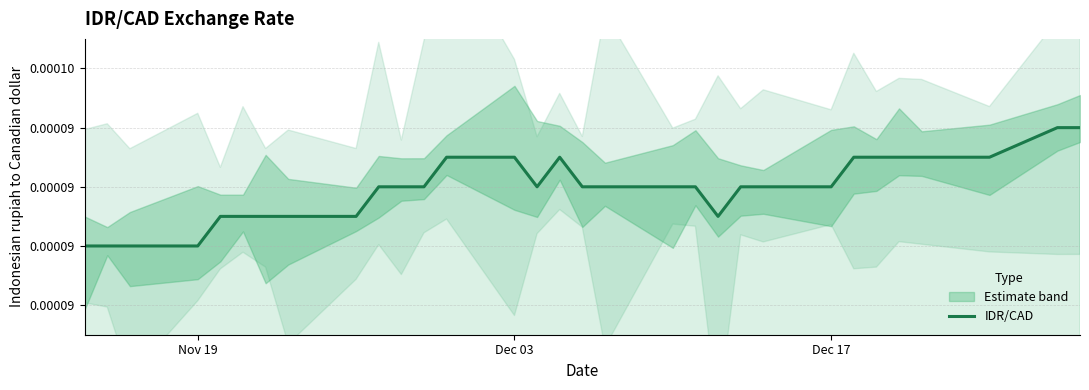

Does the chart have visible grid lines?

Yes